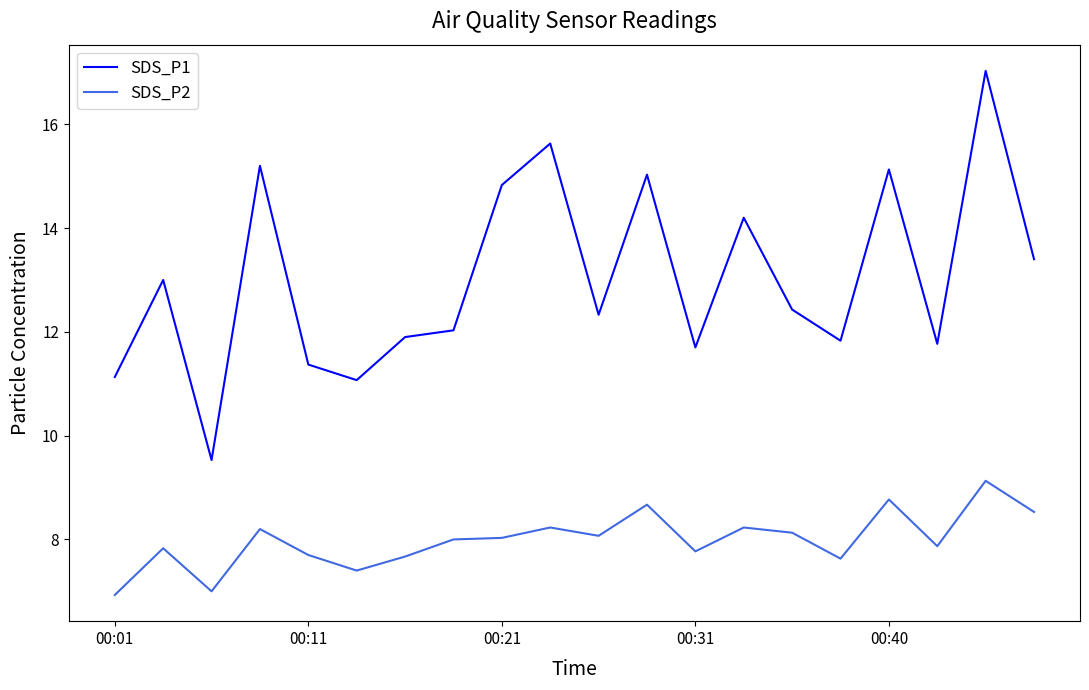

What are all the series names shown in the legend?

SDS_P1, SDS_P2